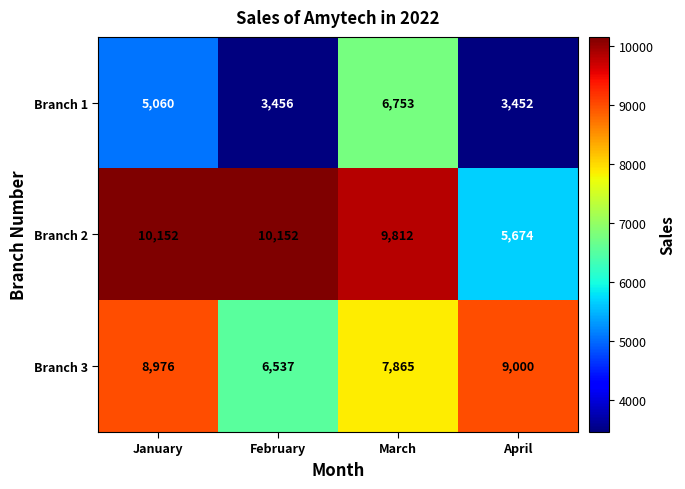

At which label does Branch 1 reach its minimum?

April